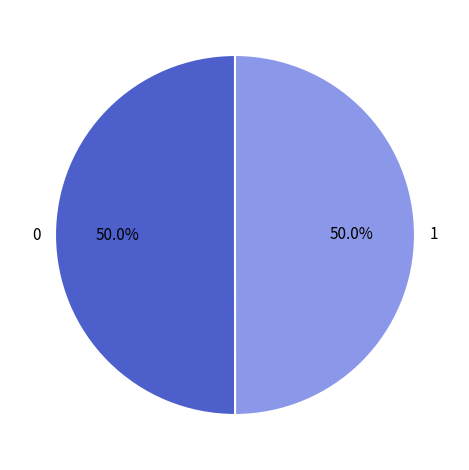

True or false: 0 accounts for 41% of the total.

False